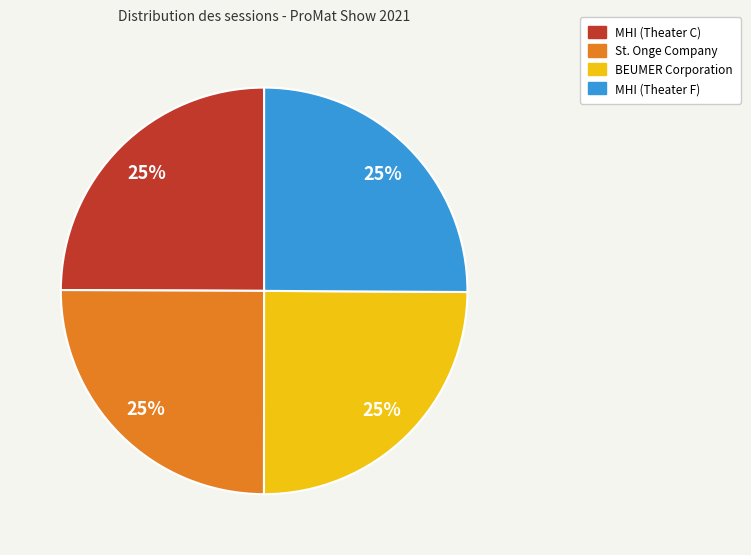

Is it true that St. Onge Company is 25% of the pie?

True